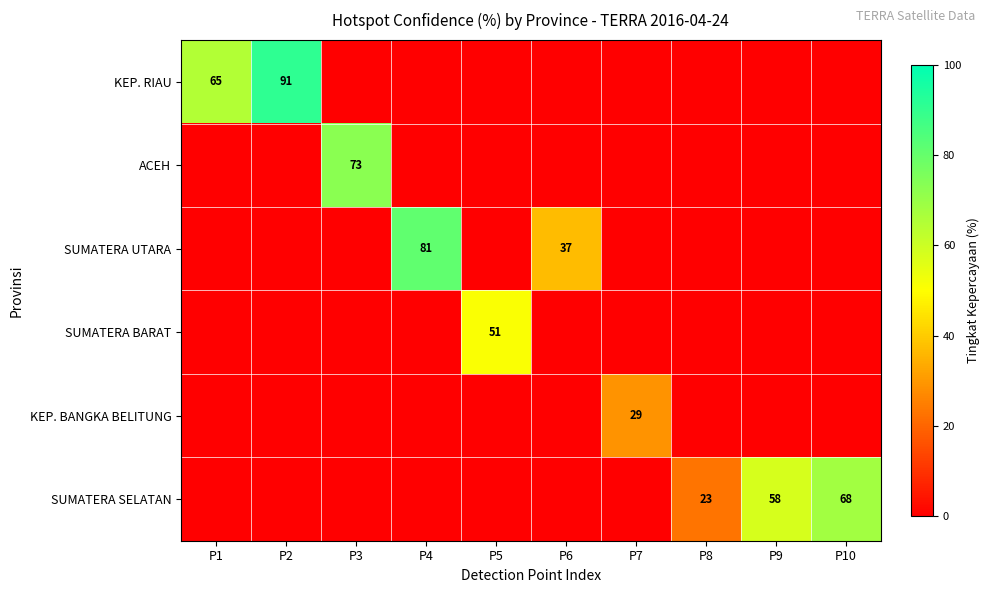

The value of SUMATERA UTARA at P6 is 65. True or false?

False